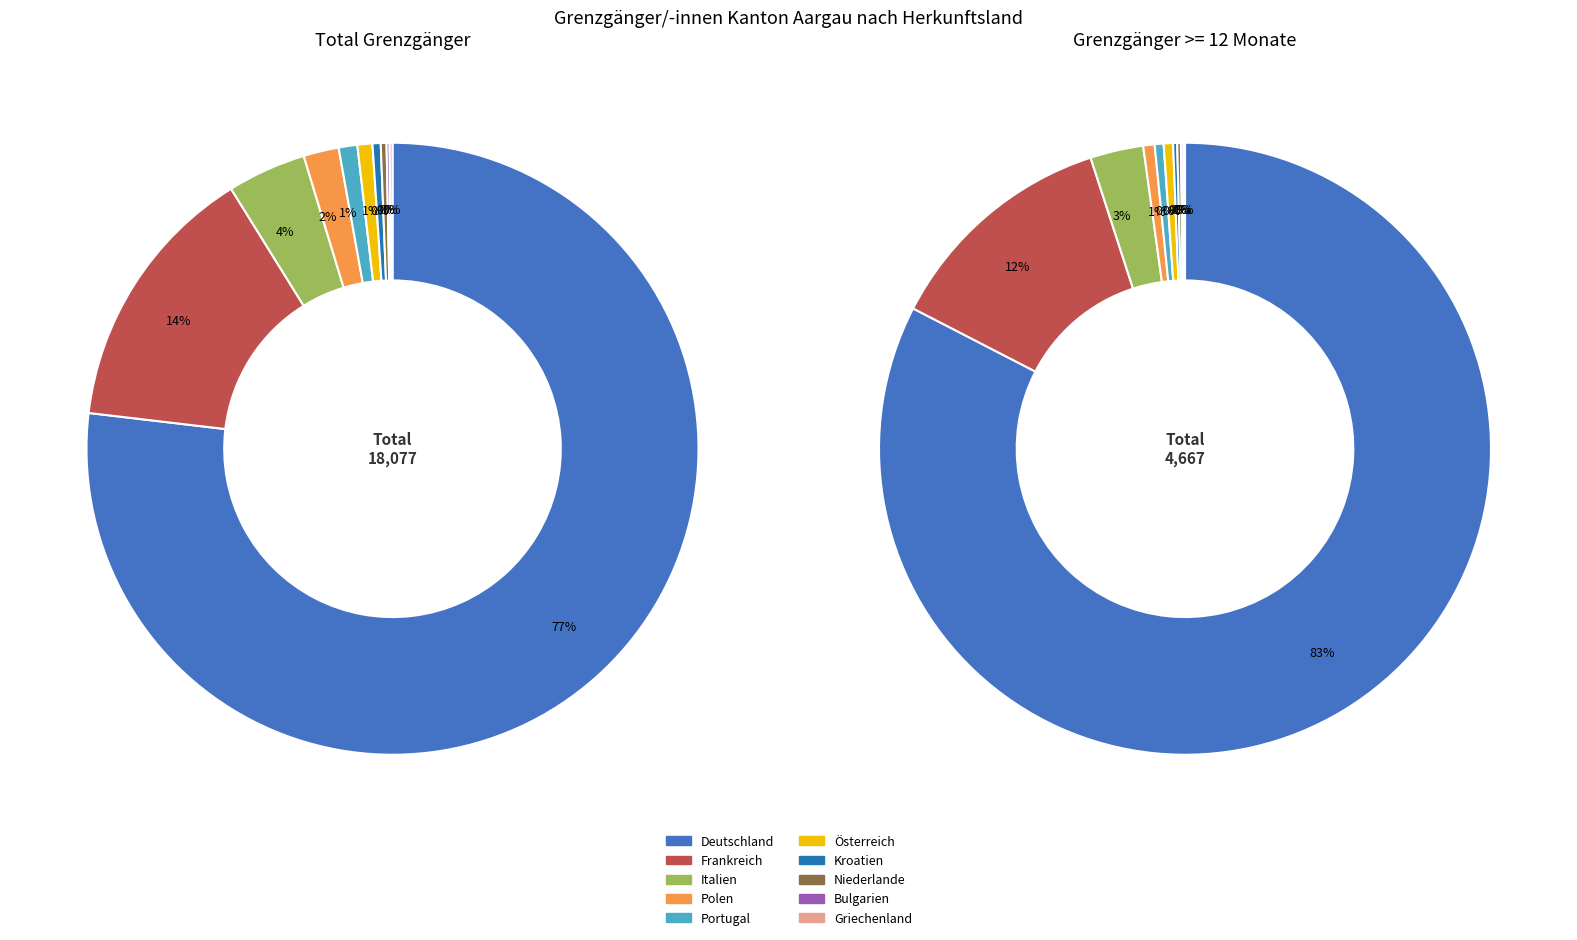

How many segments does this pie chart have?

10